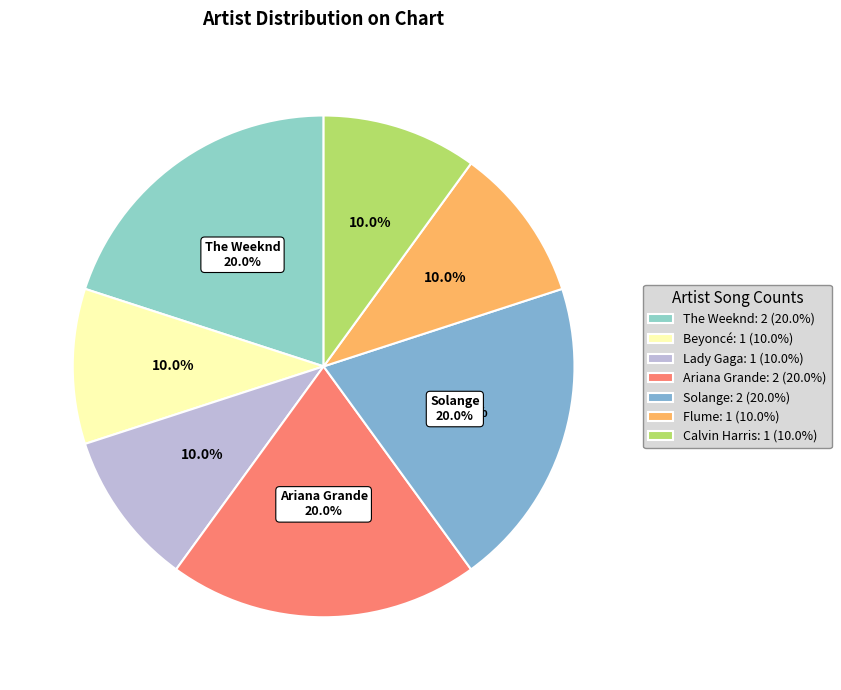

Do Calvin Harris and Solange together represent more than half of the pie?

No